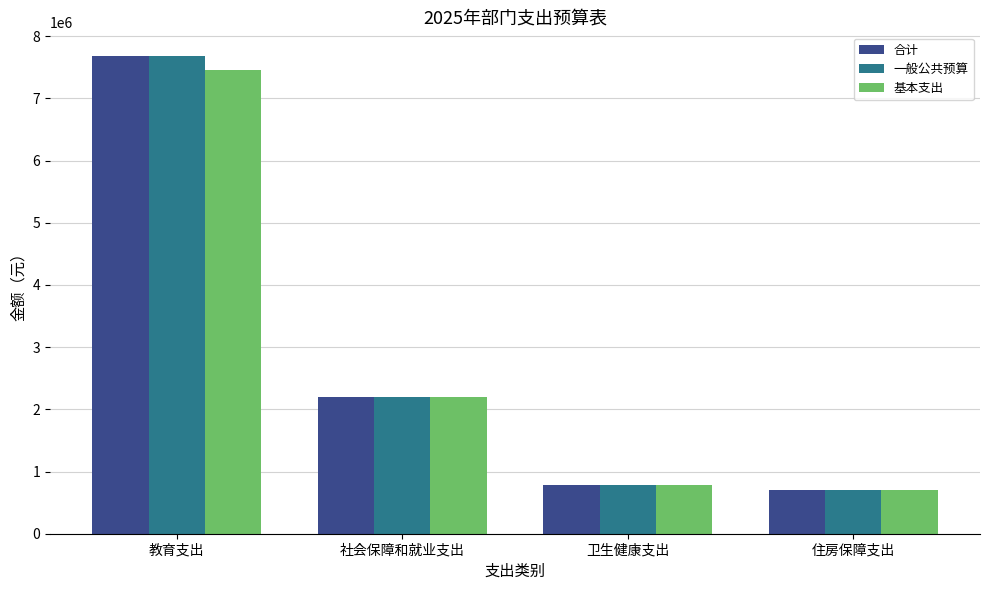

What value does the 合计 series have at 住房保障支出?

710479.7